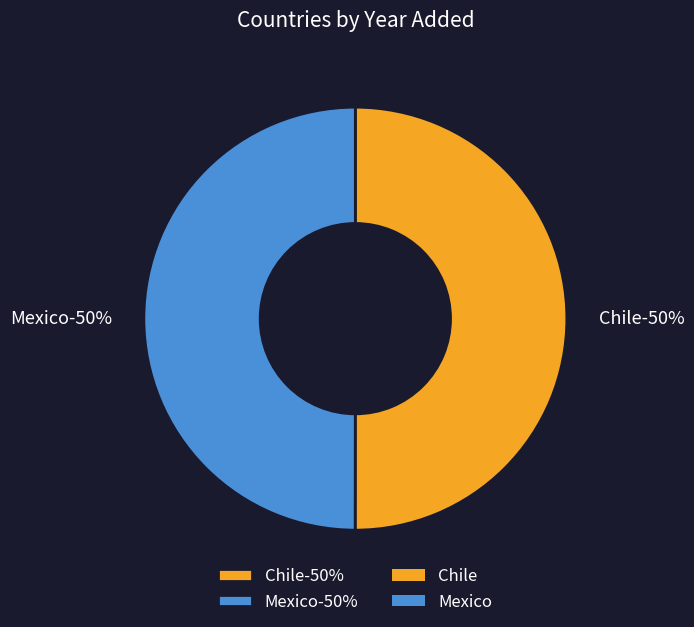

Does Mexico represent more than half of the total?

No